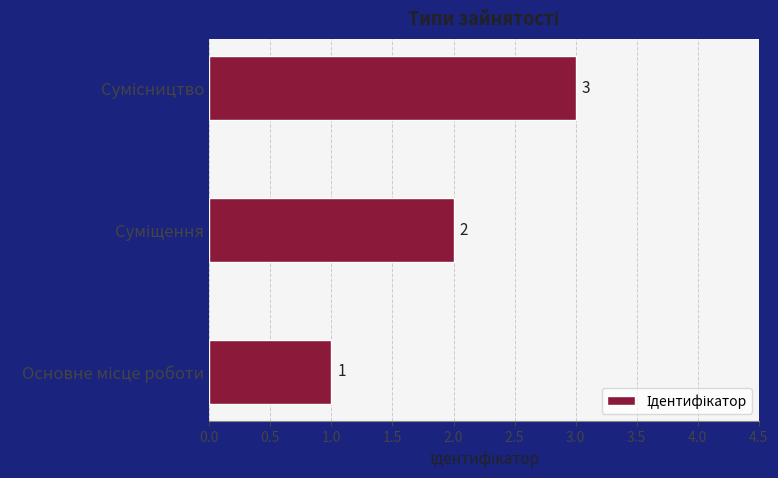

Count the values in the range 1 to 3.

3